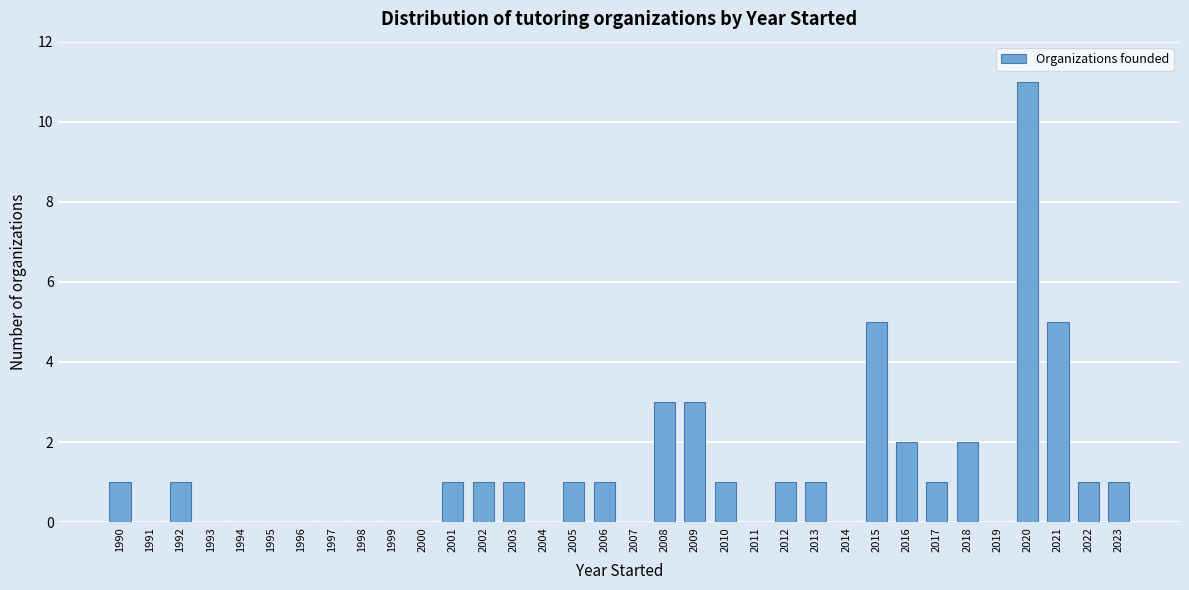

Between 1991 and 2016, which is larger?

2016